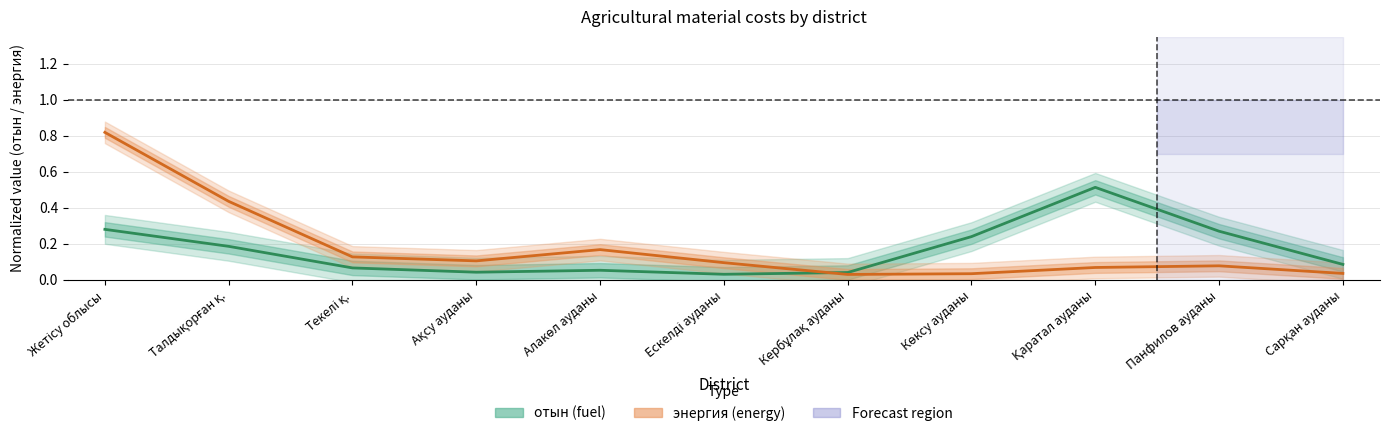

Between Ақсу ауданы and Сарқан ауданы, which series saw the biggest shift?

энергия (energy)